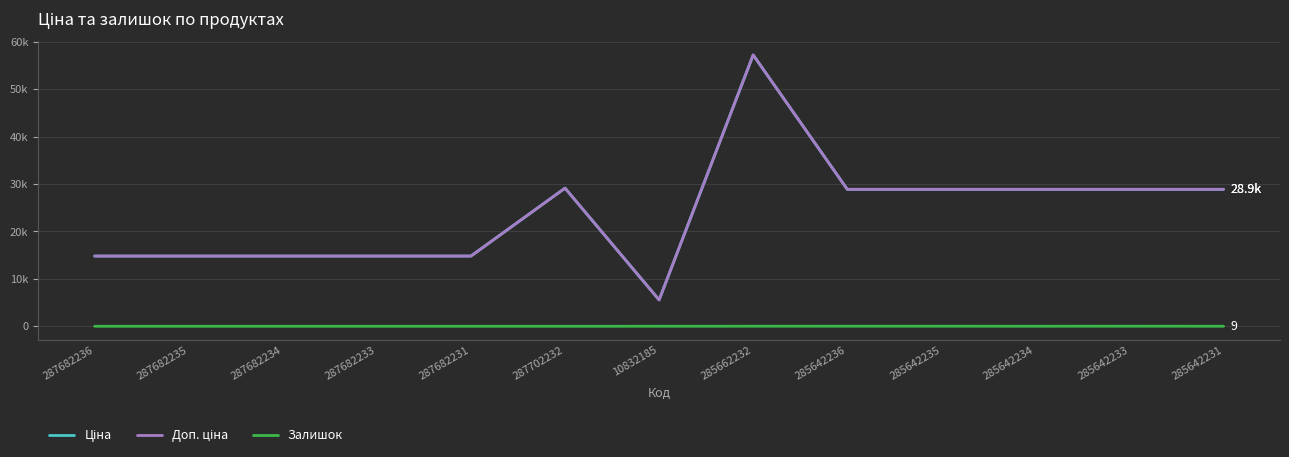

True or false: Ціна has more than 1 points higher than both neighbors.

True